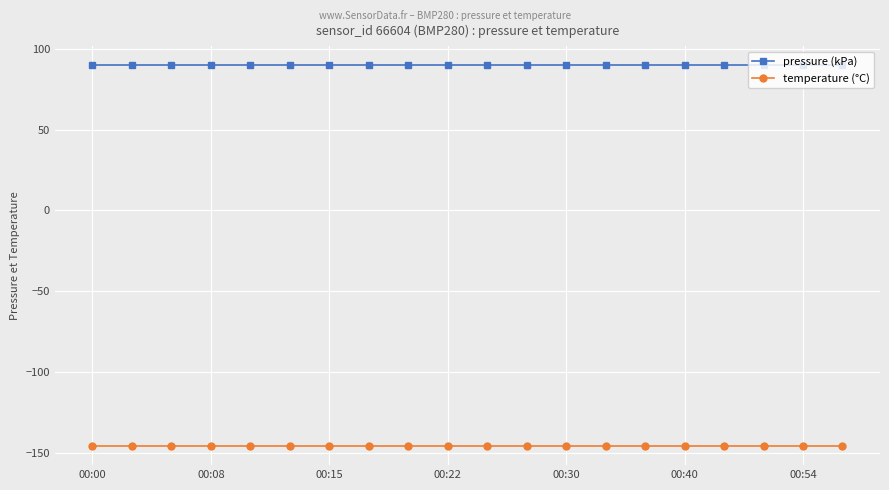

How many lines are shown in the chart?

2